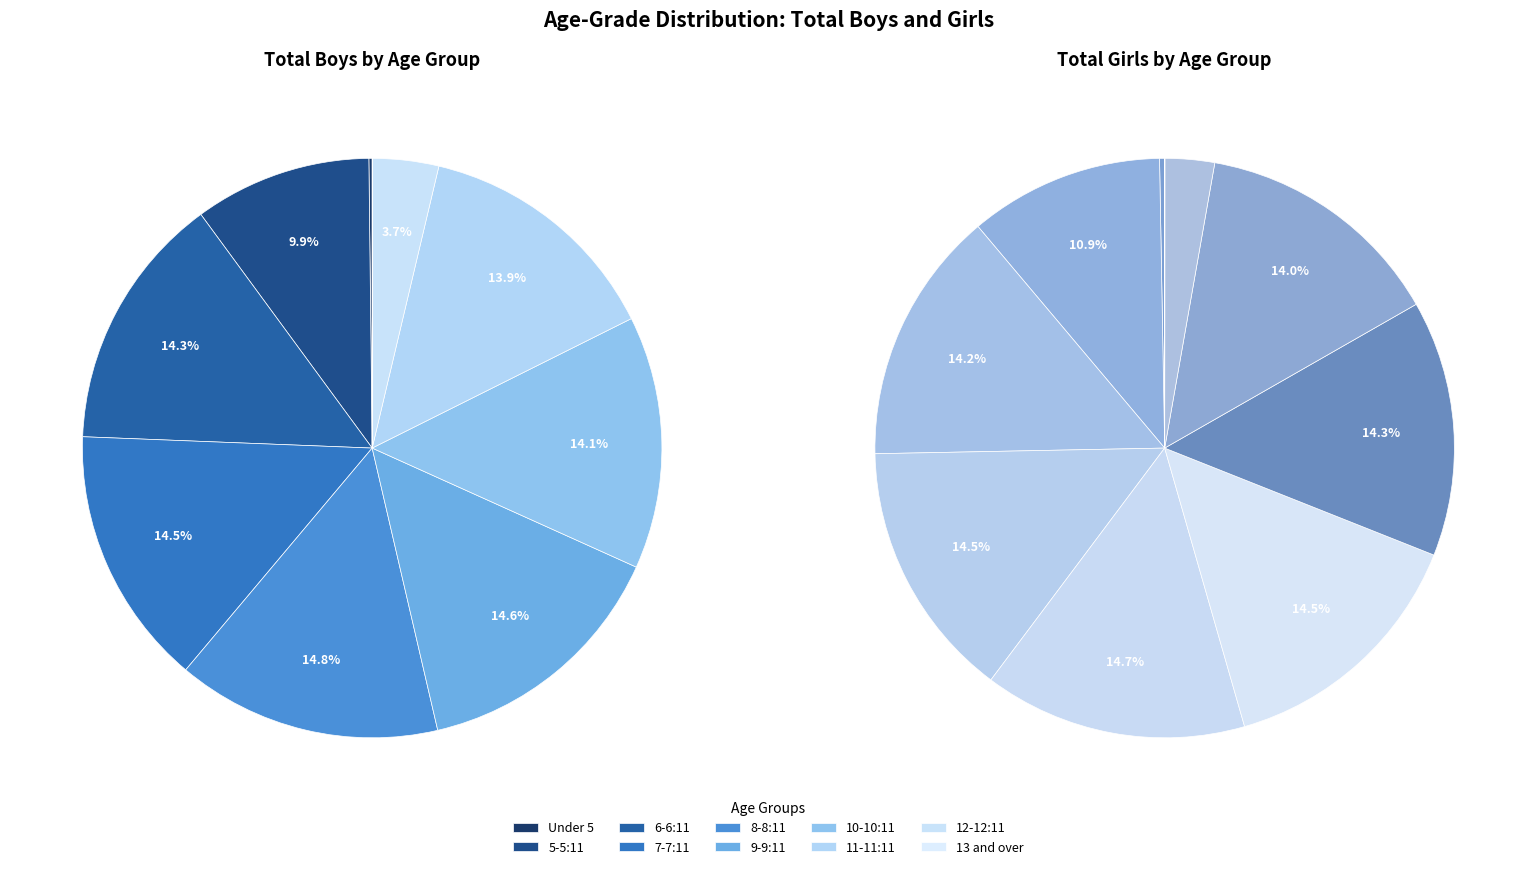

Is there a majority slice in this chart?

No